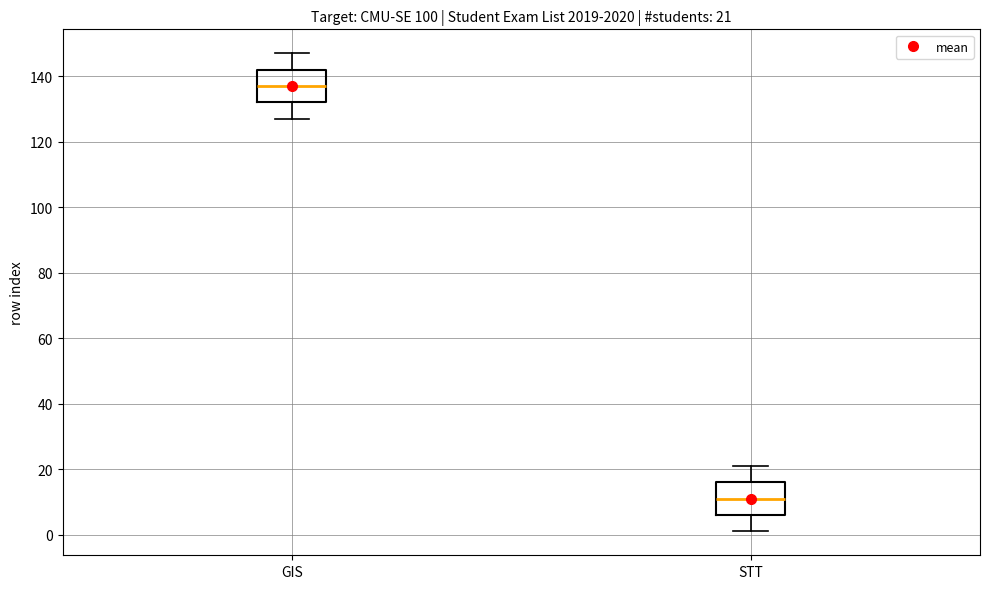

Which box's median line is the highest?

GIS